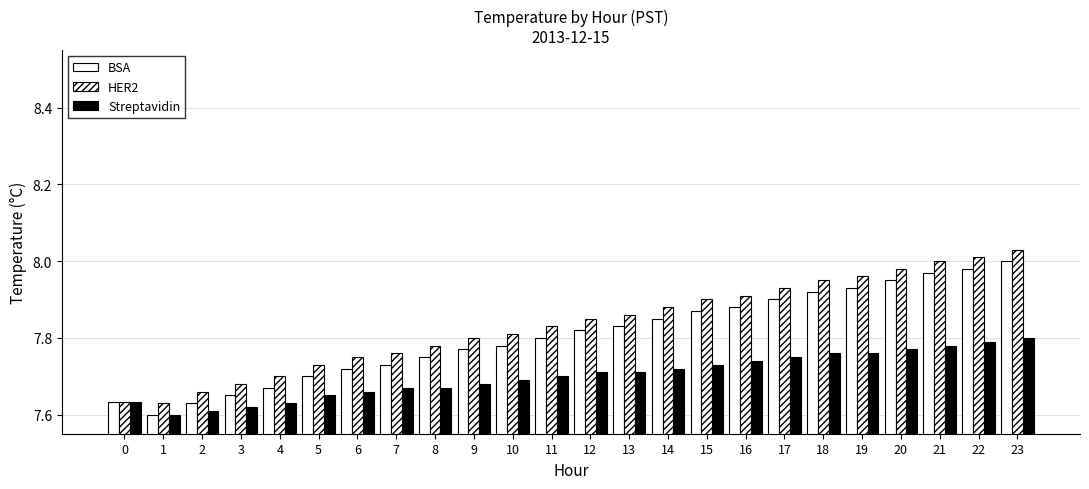

Which series has the widest spread of values?

BSA